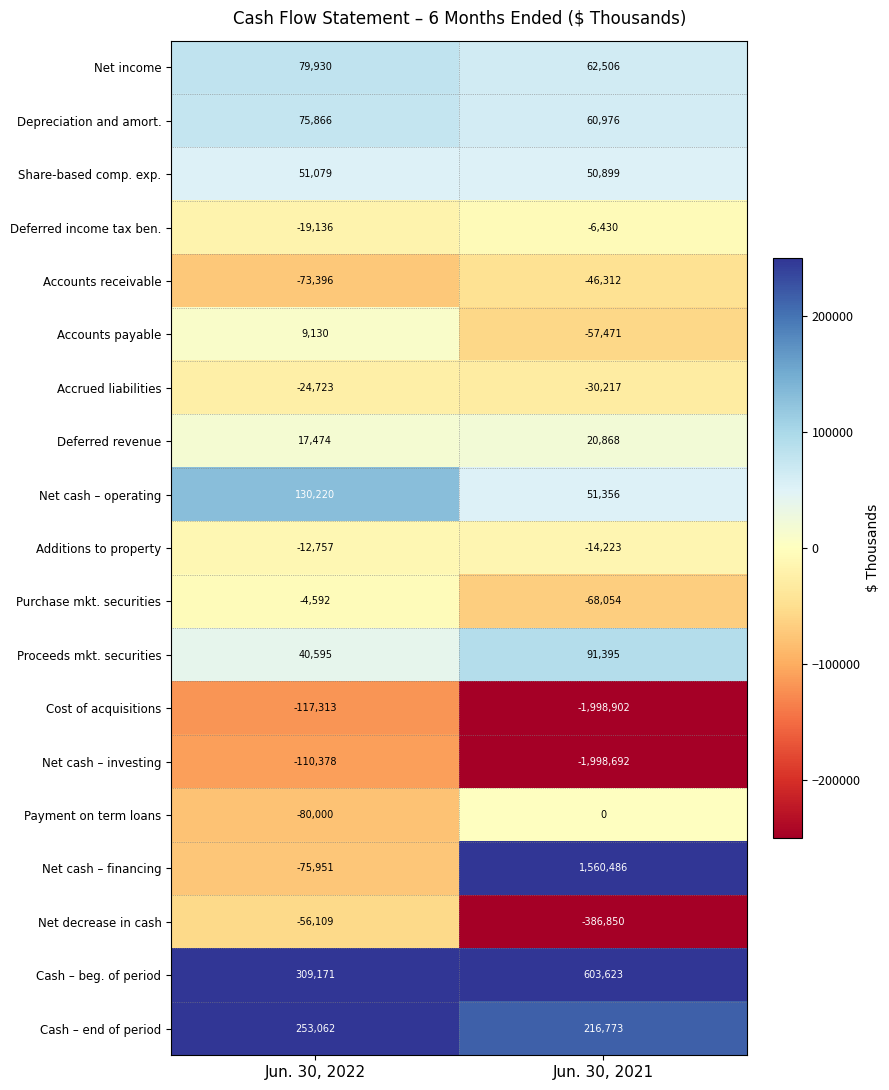

Which series has the largest total across all categories?

Net cash – financing